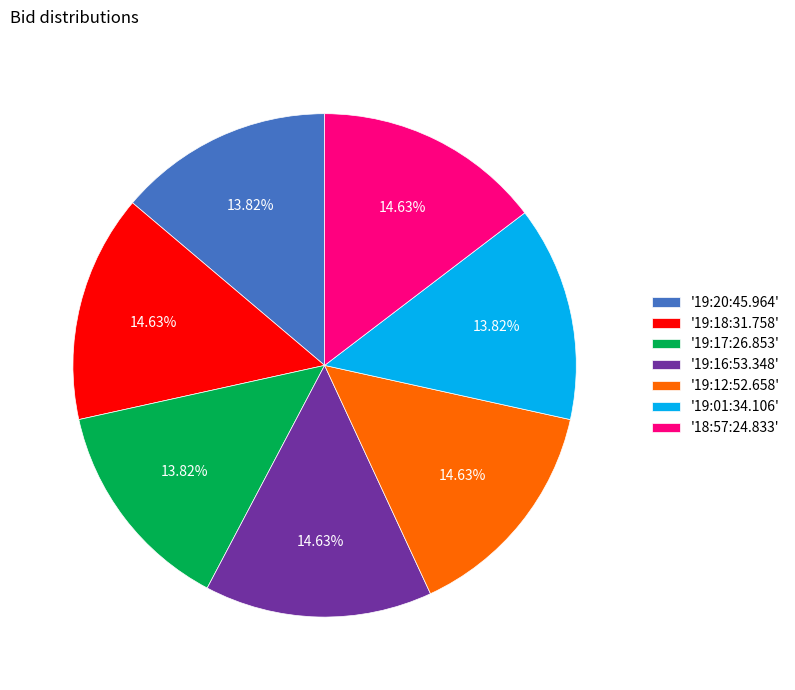

Count the number of slices in the pie.

7